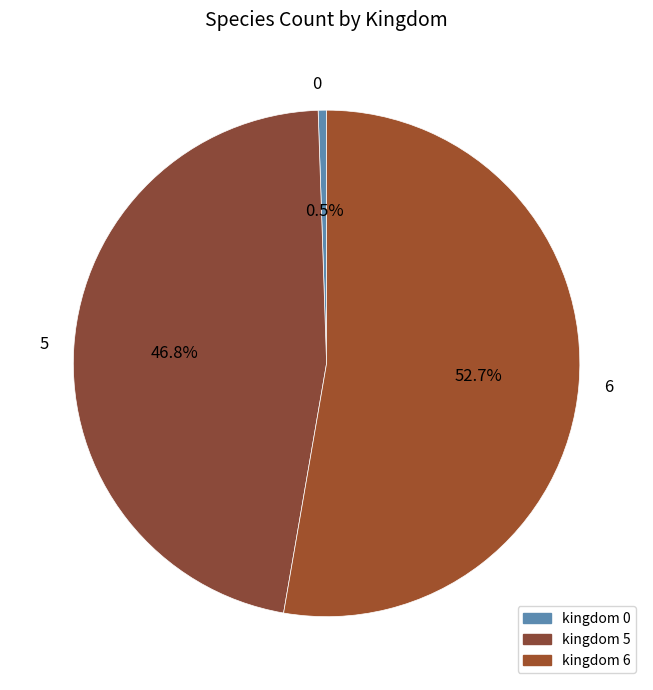

What is the largest slice in the pie chart?

6